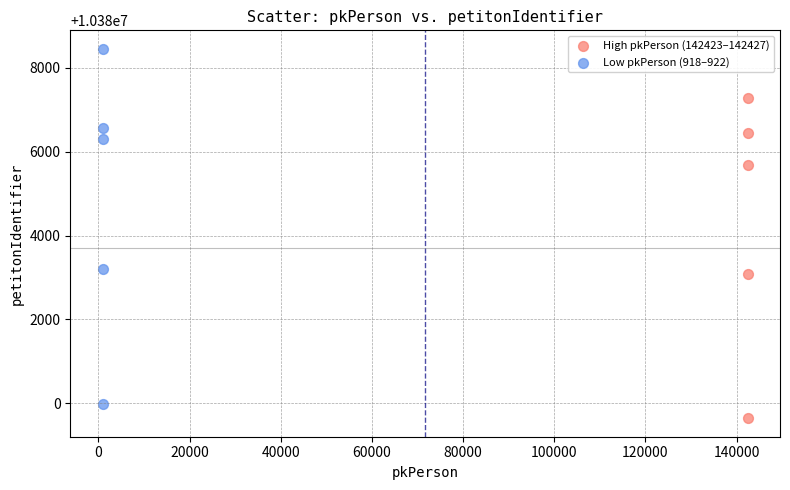

Which series reaches the minimum Y coordinate?

High pkPerson (142423–142427)